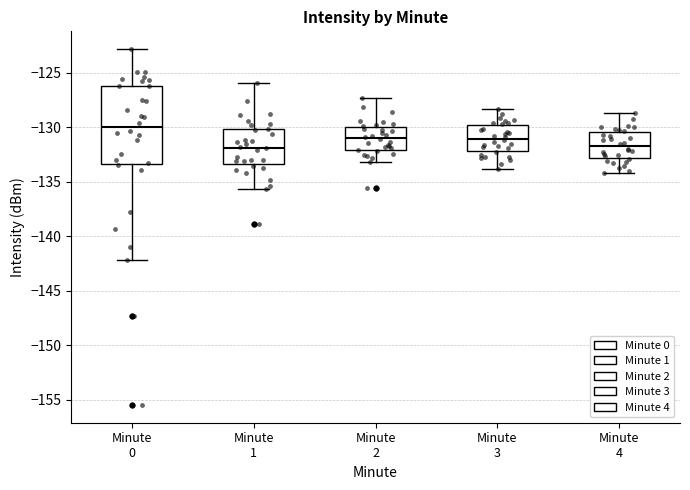

Comparing the boxes themselves (not the whiskers), which one is the tallest?

Minute 0